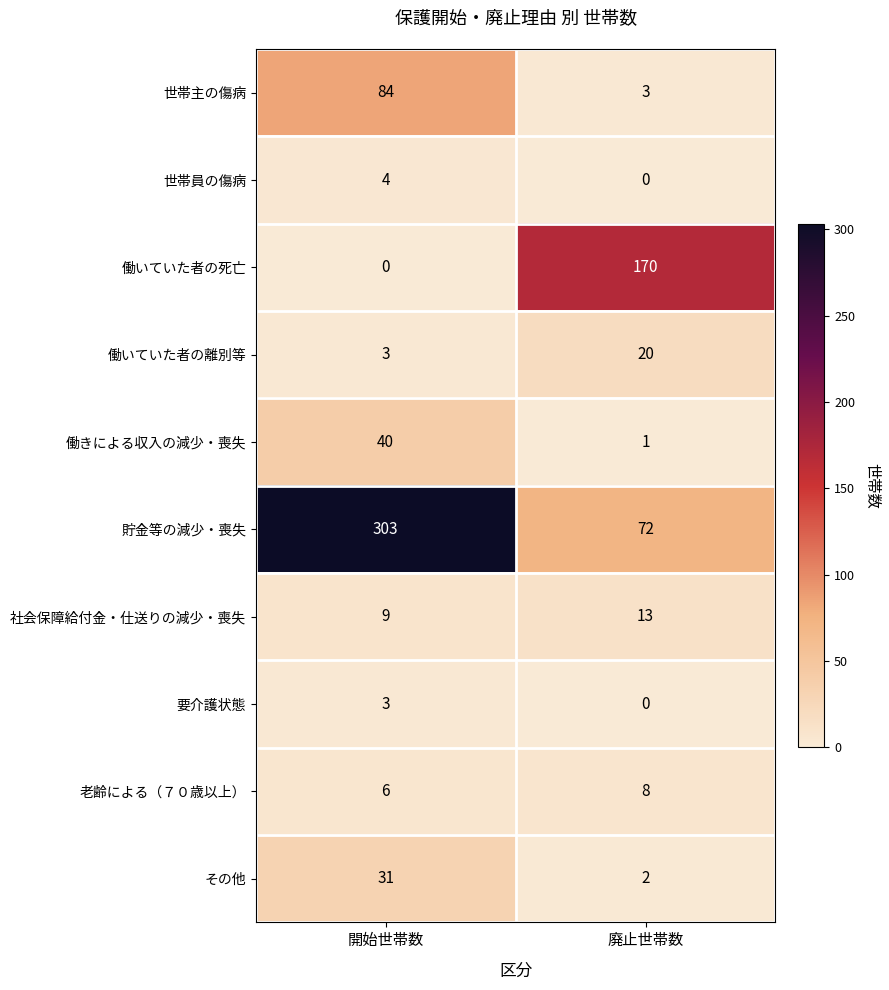

Where is 世帯主の傷病 nearest to the value 43?

廃止世帯数